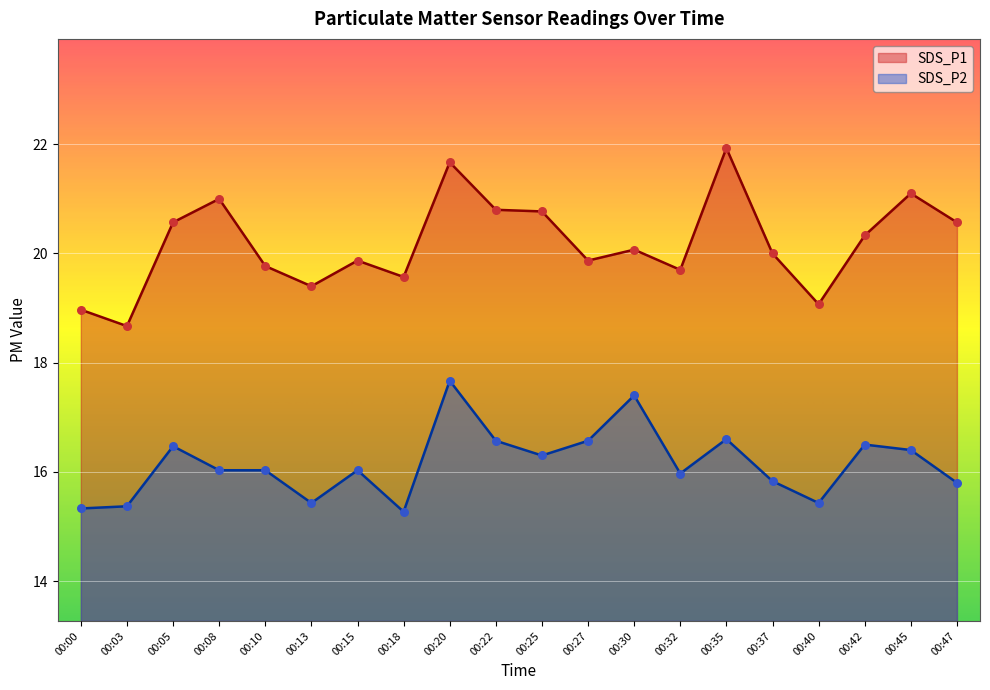

What is the total value across all series at 00:37?

35.8